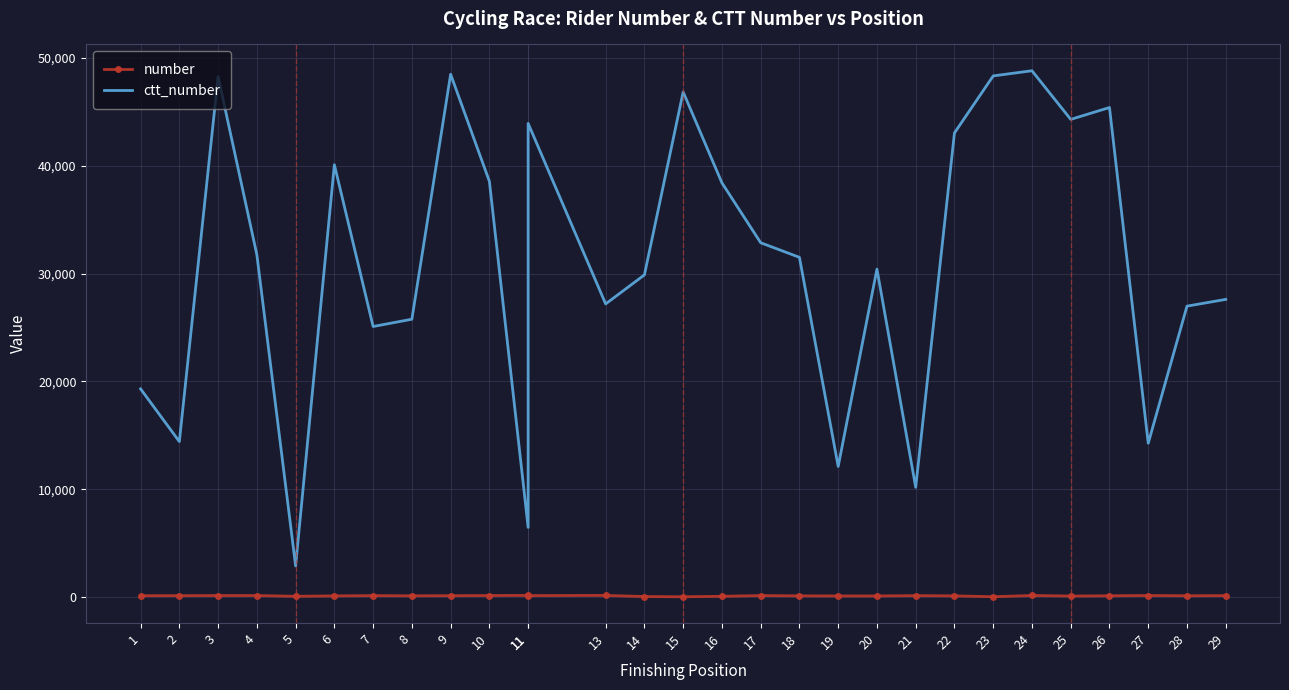

Reading left to right, extract all data points from this chart.

number: 1=122	2=124	3=136	4=135	5=67	6=104	7=126	8=111	9=121	10=137	11=145	11=131	13=146	14=44	15=22	16=66	17=133	18=105	19=99	20=97	21=127	22=106	23=25	24=141	25=90	26=113	27=140	28=115	29=129
ctt_number: 1=19310	2=14420	3=48291	4=31753	5=2885	6=40107	7=25096	8=25773	9=48499	10=38564	11=6460	11=43939	13=27192	14=29885	15=46858	16=38425	17=32868	18=31515	19=12113	20=30420	21=10175	22=43054	23=48347	24=48826	25=44314	26=45413	27=14266	28=26986	29=27613